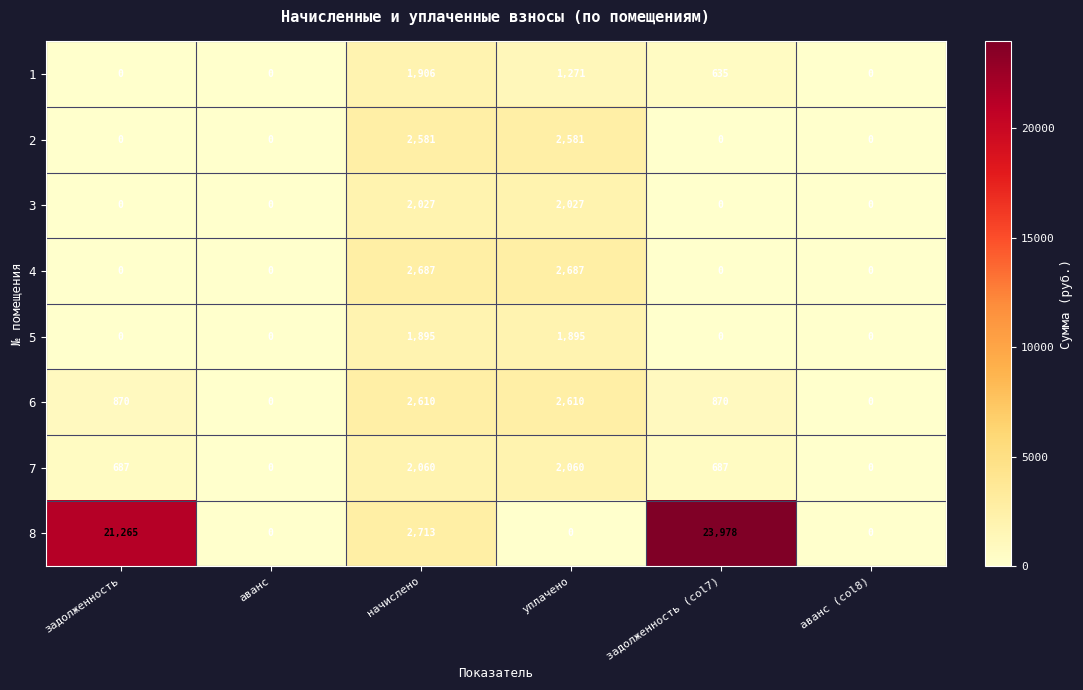

The 8 series shows 37462 at задолженность. True or false?

False